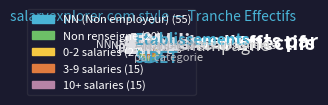

What is the ratio of the value at NN to the value at 01?

4.6